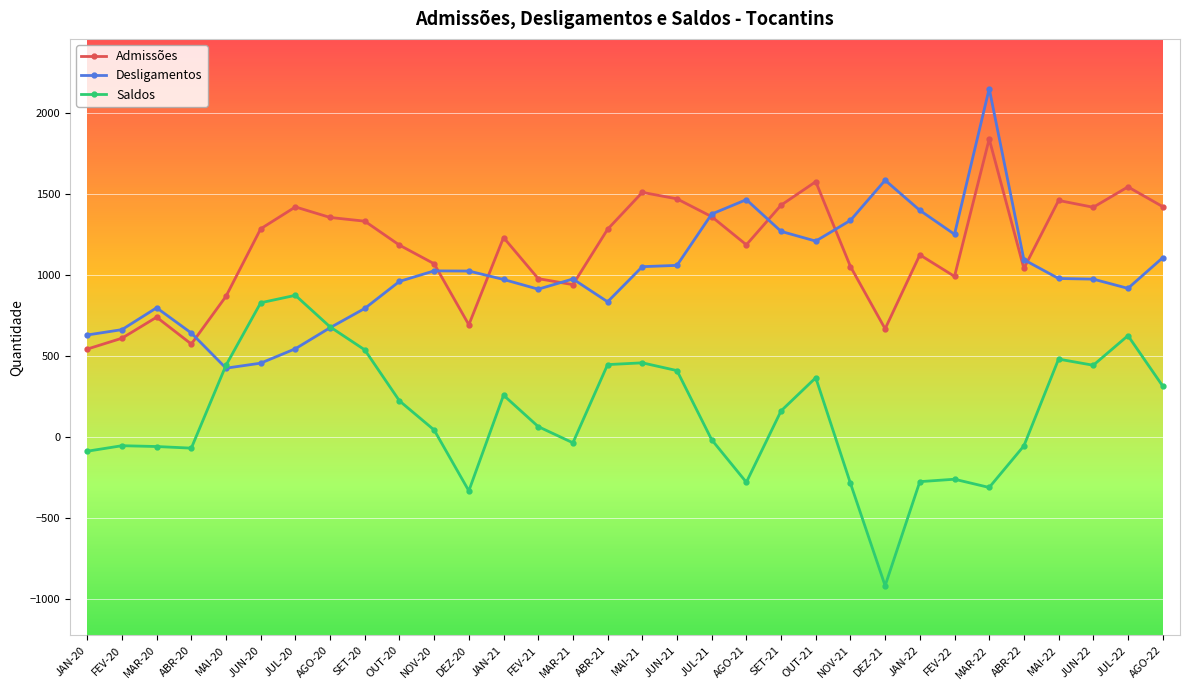

True or false: Saldos and Admissões intersect in this chart.

False